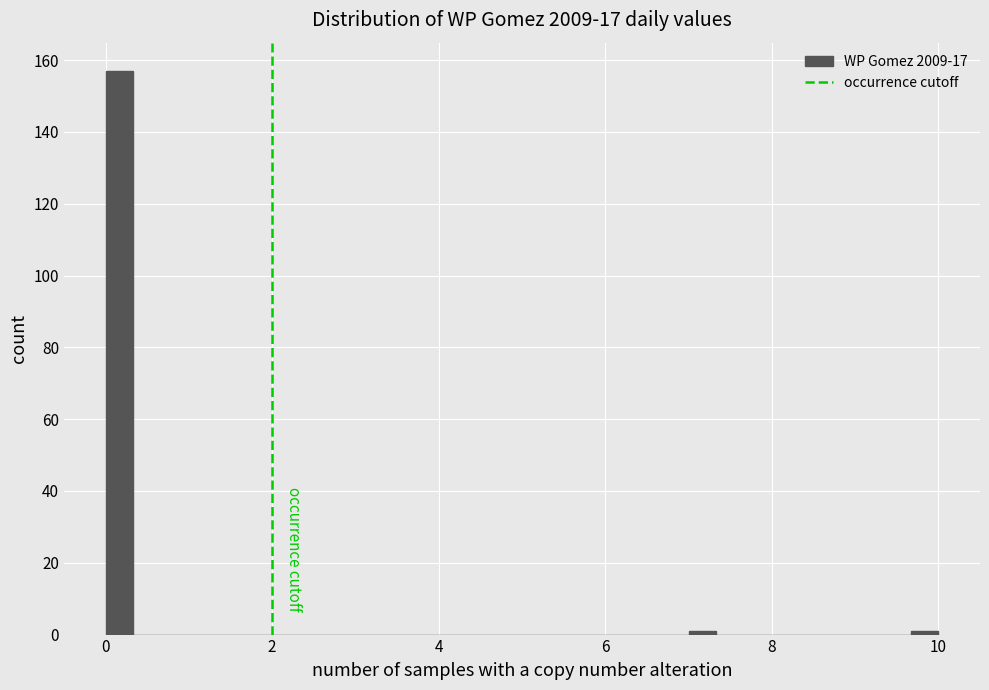

Around what value on the x-axis is the tallest bar? Give the approximate position of its centre, as read against the axis.

0.2